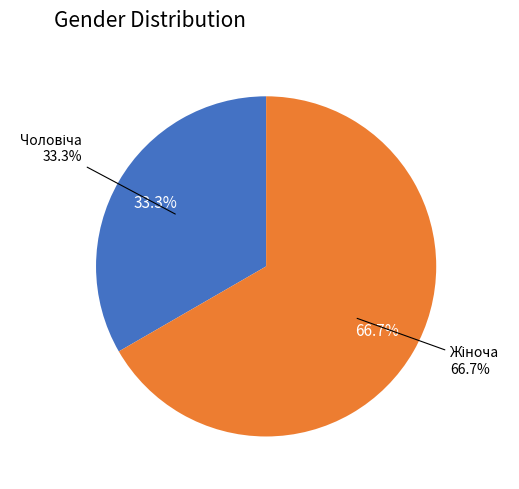

What percentage do Чоловіча and Жіноча together represent?

100.0%